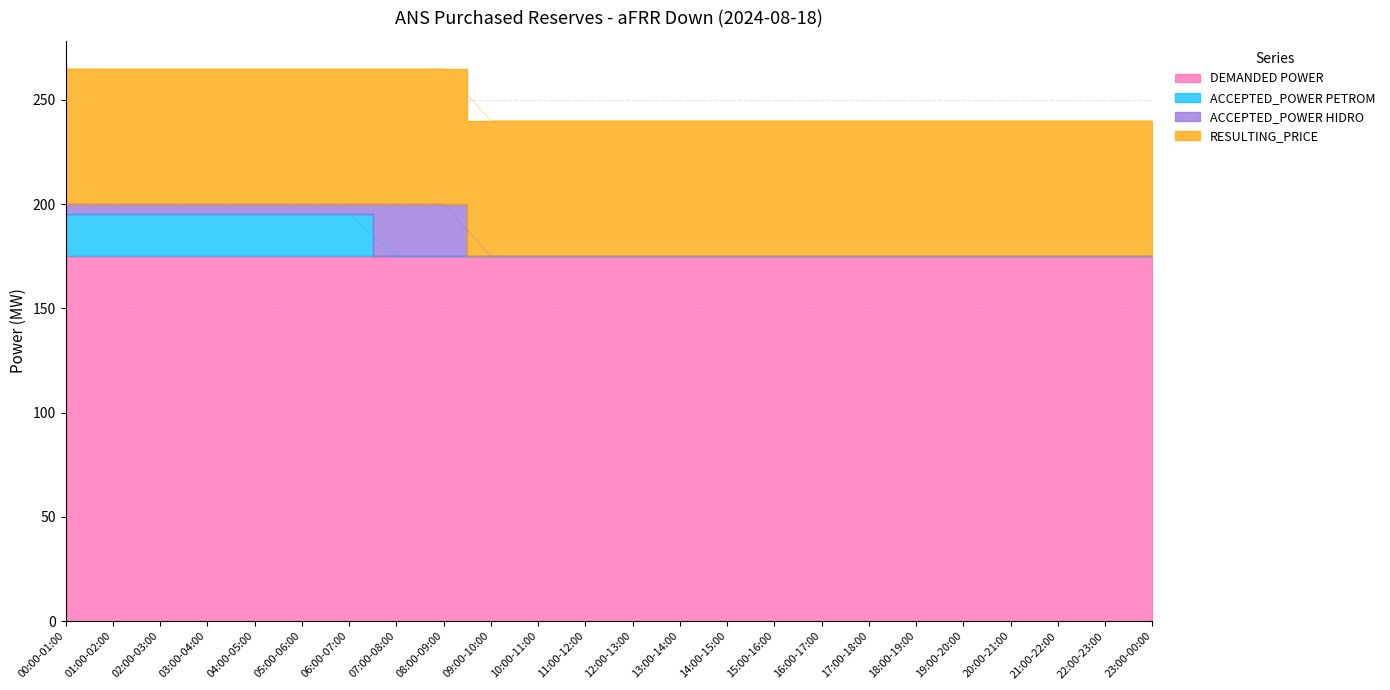

Is the value of ACCEPTED_POWER HIDRO at 06:00-07:00 greater than the value of ACCEPTED_POWER PETROM at 10:00-11:00?

Yes